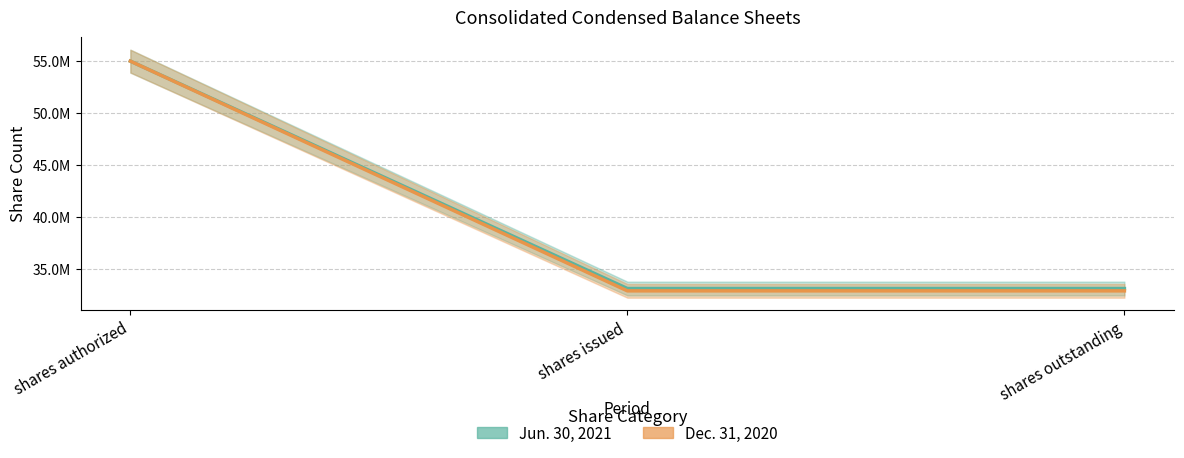

True or false: Dec. 31, 2020 has a value of 76821951 at shares authorized.

False